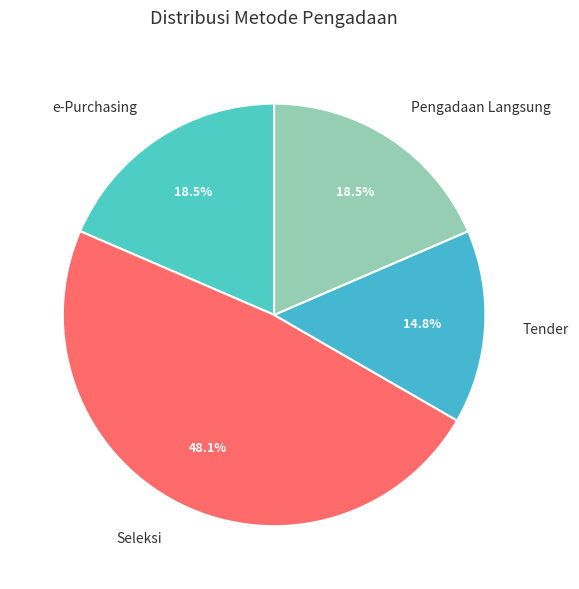

To the nearest percent, what is the difference between the e-Purchasing and Tender slice percentages?

4%